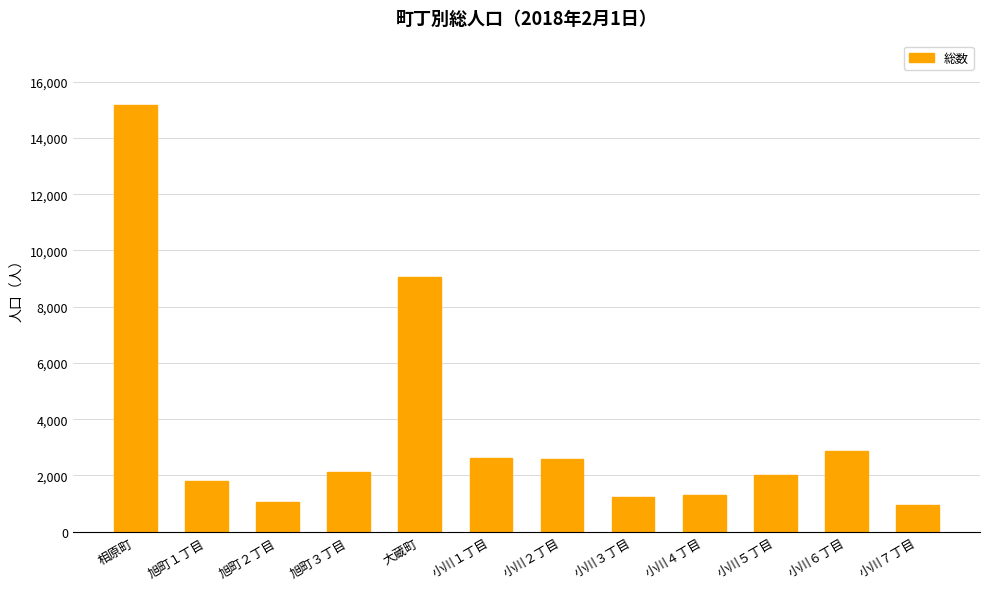

What is the difference between the second highest and minimum values?

8099